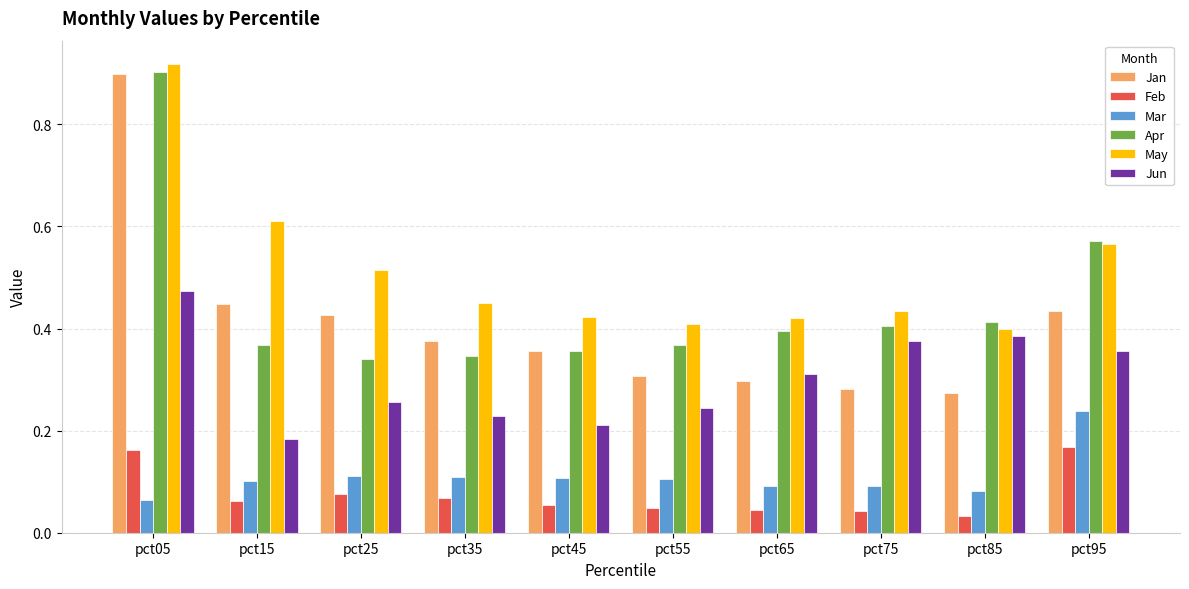

Which series changed the most between pct55 and pct95?

Apr